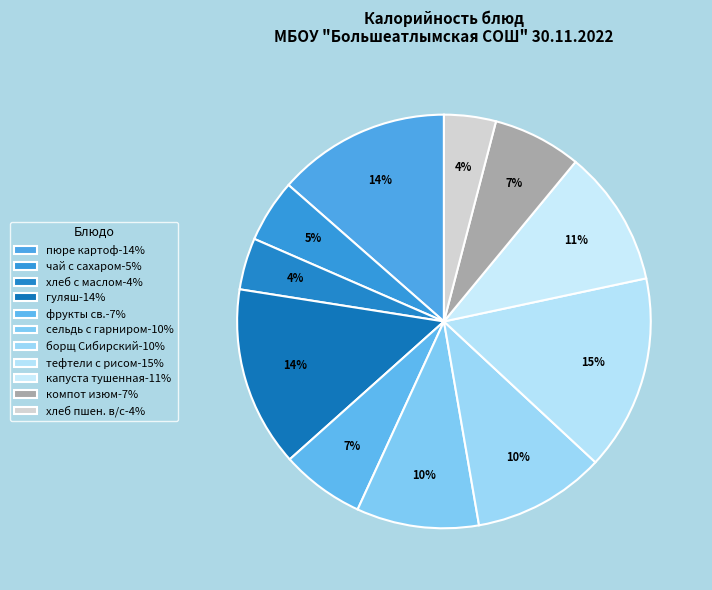

Does пюре картоф represent more than half of the total?

No